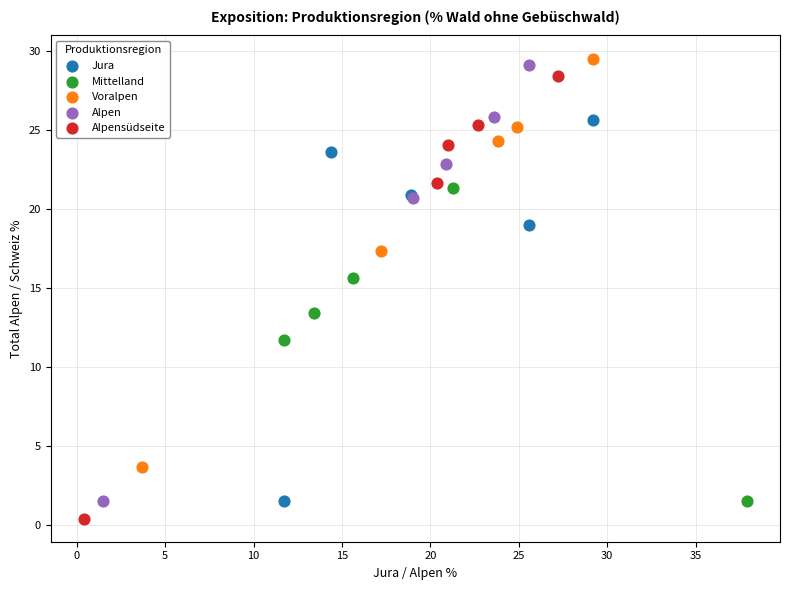

Which series has the widest spread of Y values?

Alpensüdseite